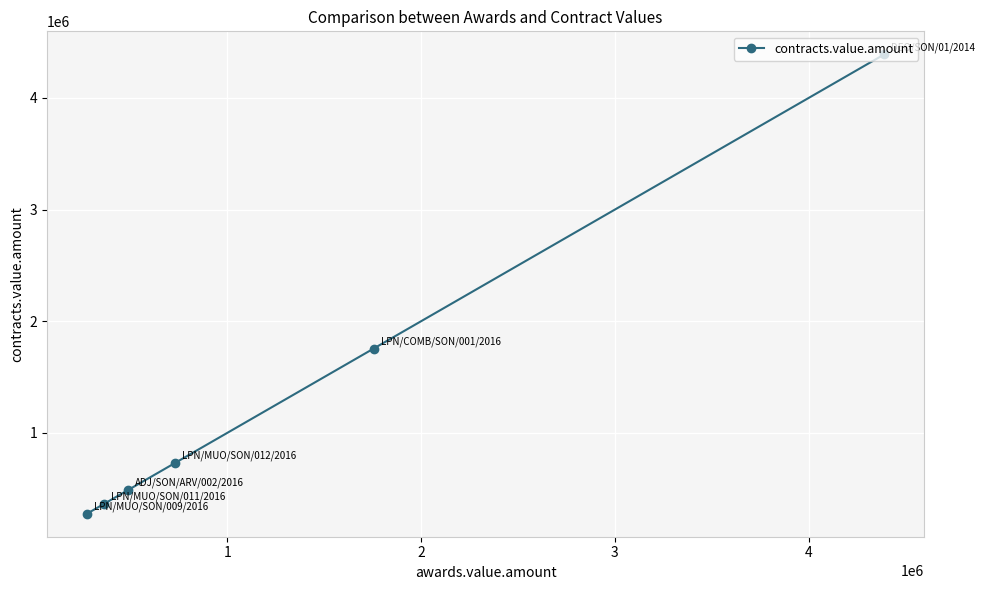

Reading left to right, list all the values displayed in this chart.

274928.0	362733.0	487965.6	731046.0	1754432.0	4391021.1